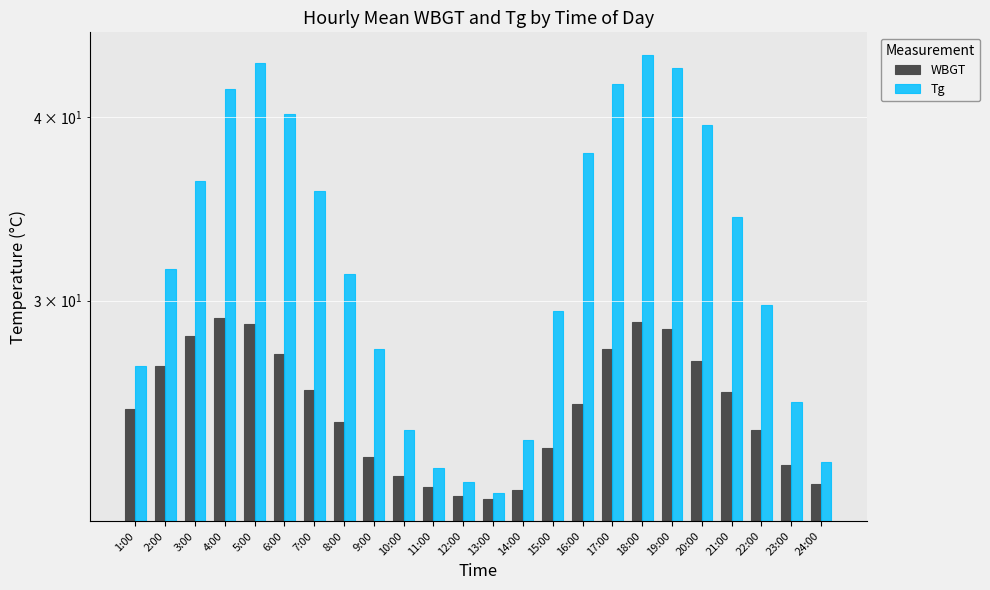

What is the label of the 19th bar from the left?

19:00